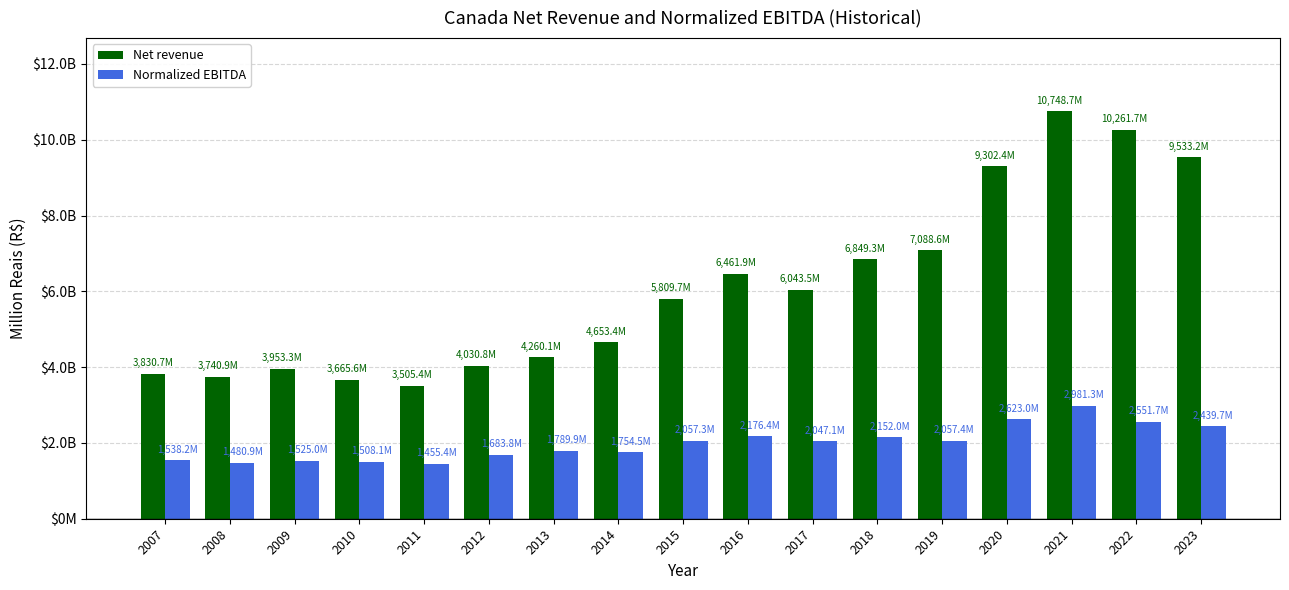

What is the spread (max minus min) of values at 2018?

4697.3